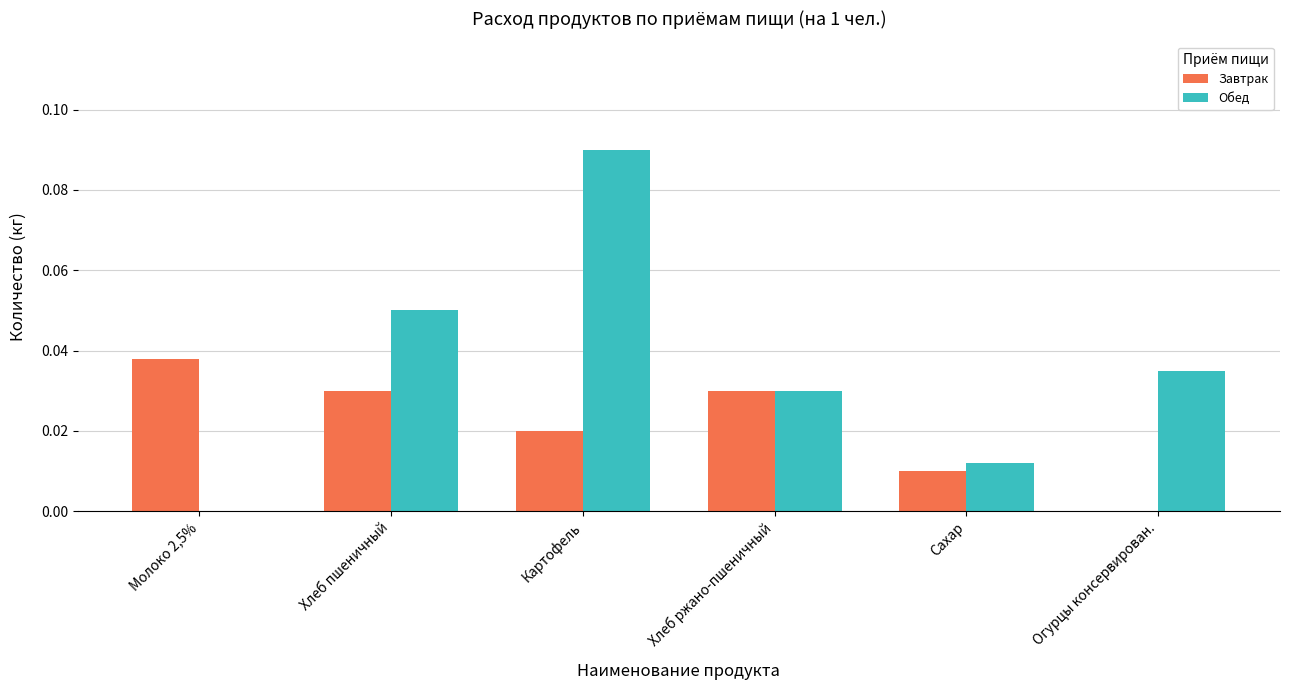

Is it true that Завтрак equals 0.0 at Сахар?

True